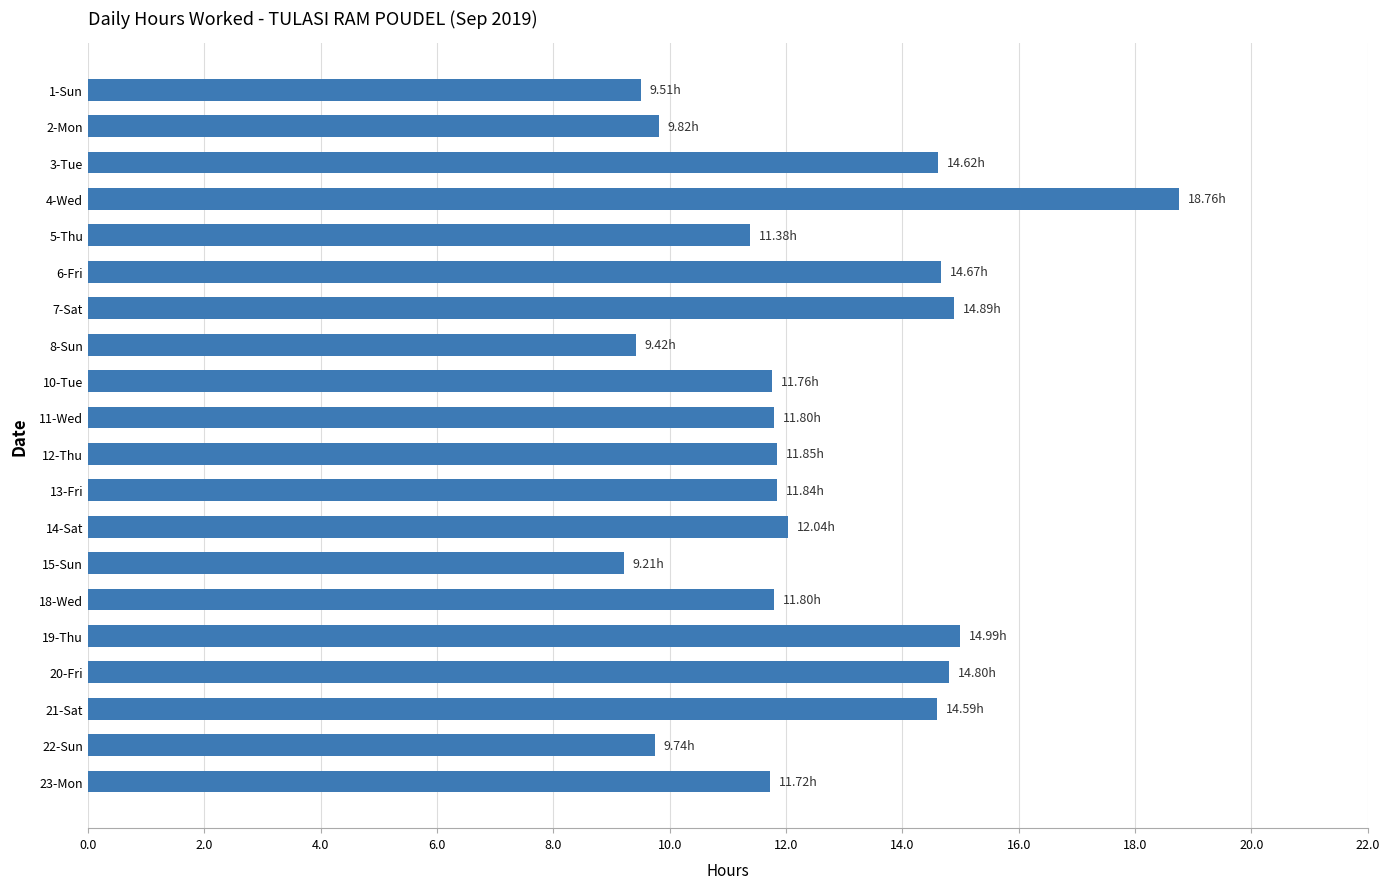

Approximately how many times larger is the value at 8-Sun compared to 15-Sun?

1.0